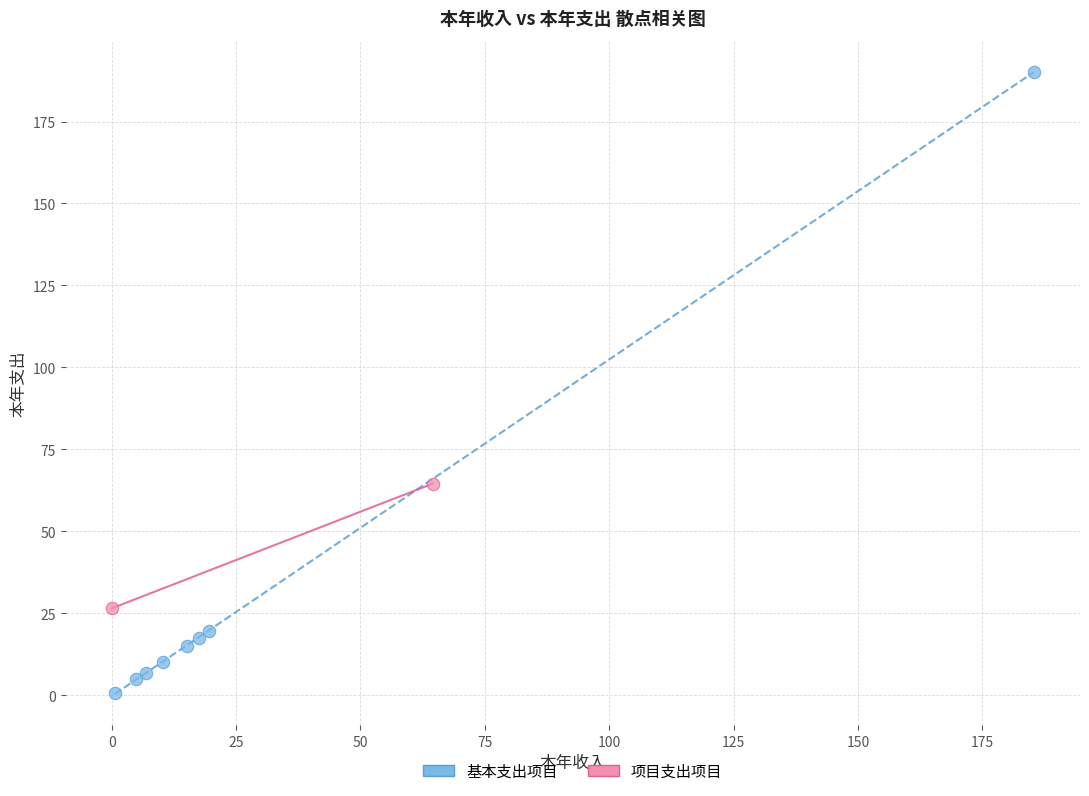

Which series contains the highest Y value?

基本支出项目